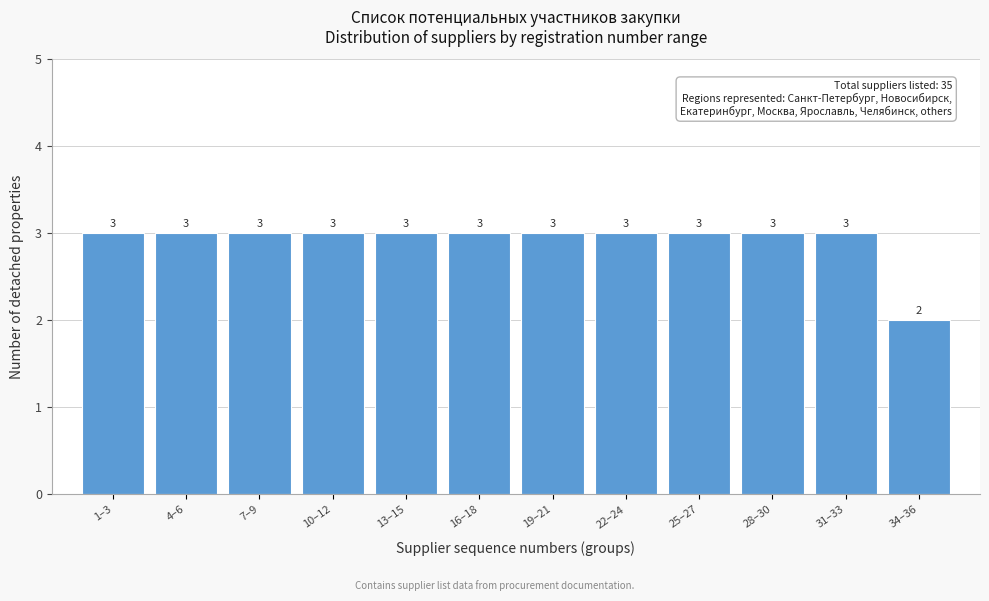

Reading right to left, transcribe all the data shown in this chart.

34–36=2	31–33=3	28–30=3	25–27=3	22–24=3	19–21=3	16–18=3	13–15=3	10–12=3	7–9=3	4–6=3	1–3=3